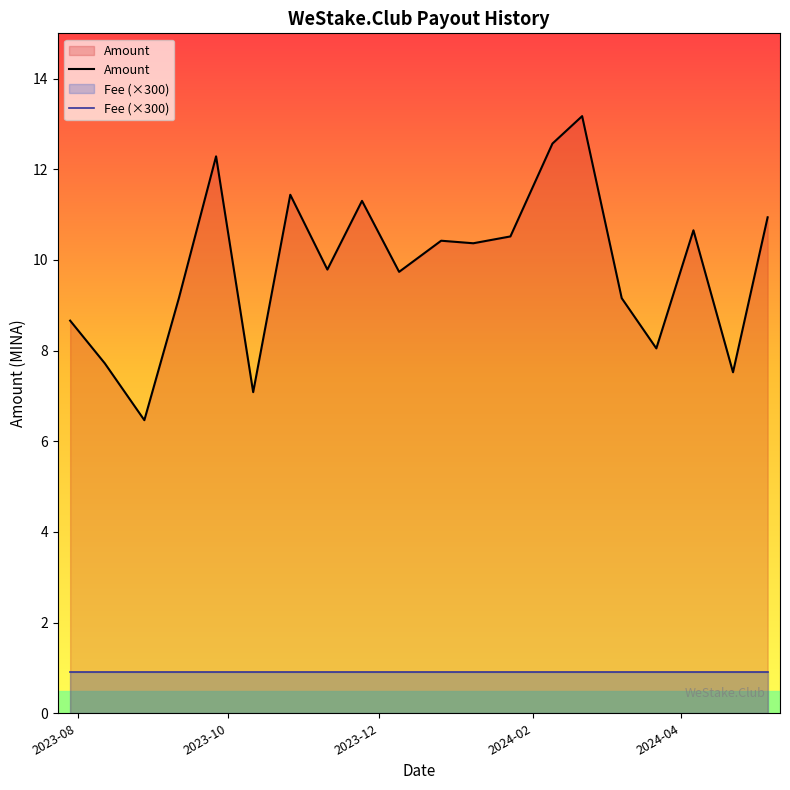

What is the minimum value shown in the chart?

0.9